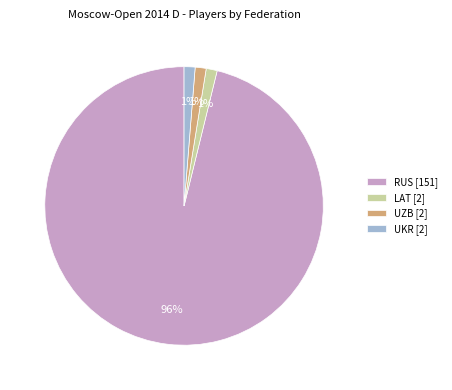

Do LAT [2] and UZB [2] together represent more than half of the pie?

No